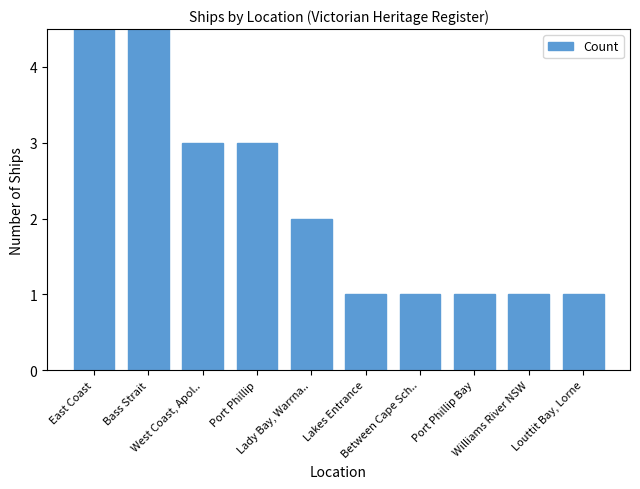

List the labels in order of value, smallest first.

Lakes Entrance, Between Cape Sch.., Port Phillip Bay, Williams River NSW, Louttit Bay, Lorne, Lady Bay, Warrna.., West Coast, Apol.., Port Phillip, Bass Strait, East Coast